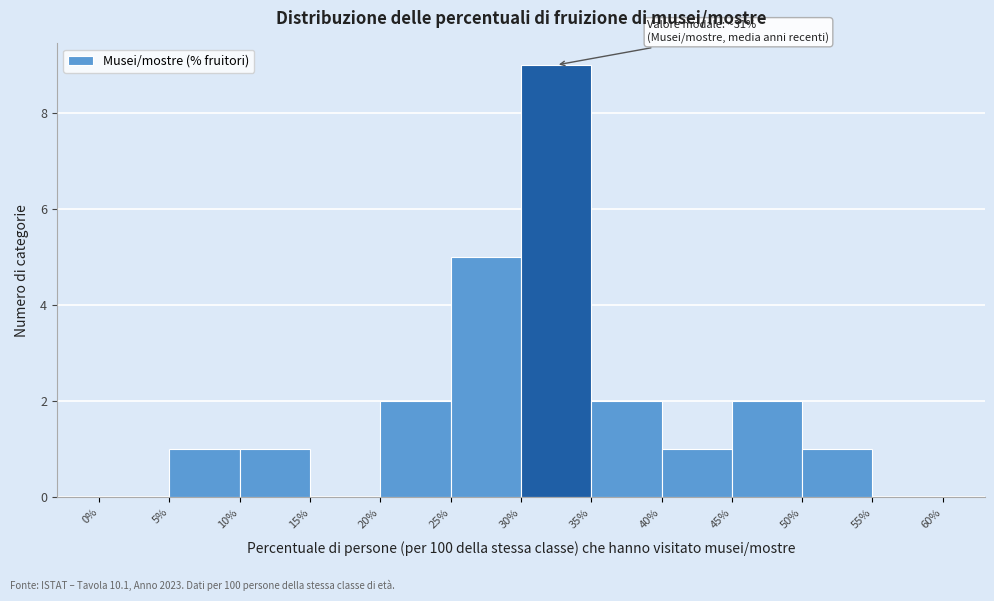

Over which range of the x-axis is the bar tallest?

30% to 35%